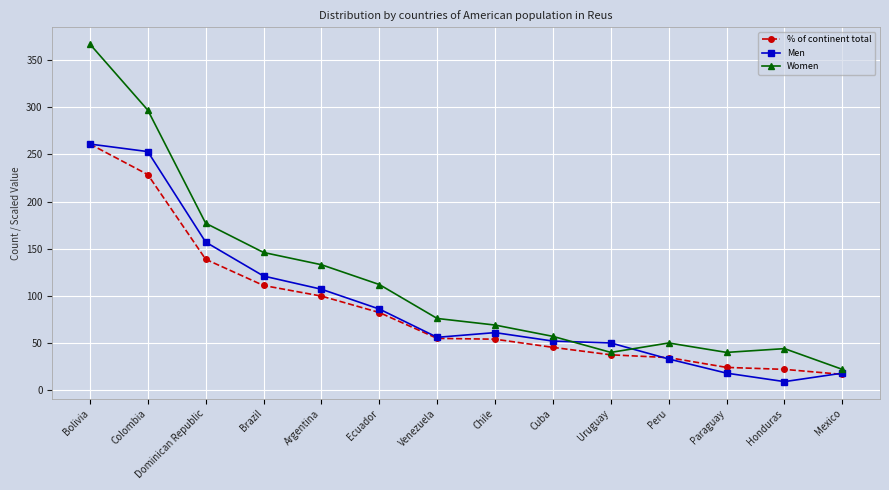

True or false: Men has a value of 86.0 at Ecuador.

True